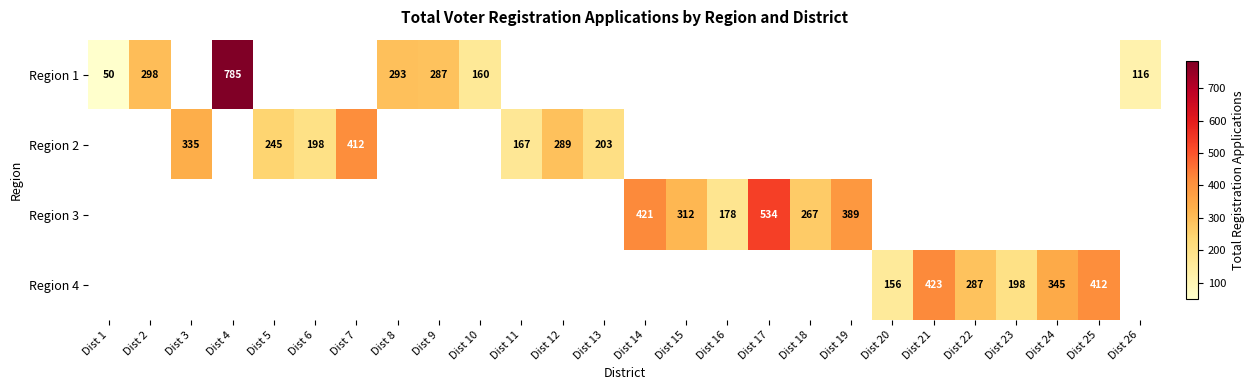

Is the value of Region 1 at Dist 9 greater than the value of Region 3 at Dist 19?

No